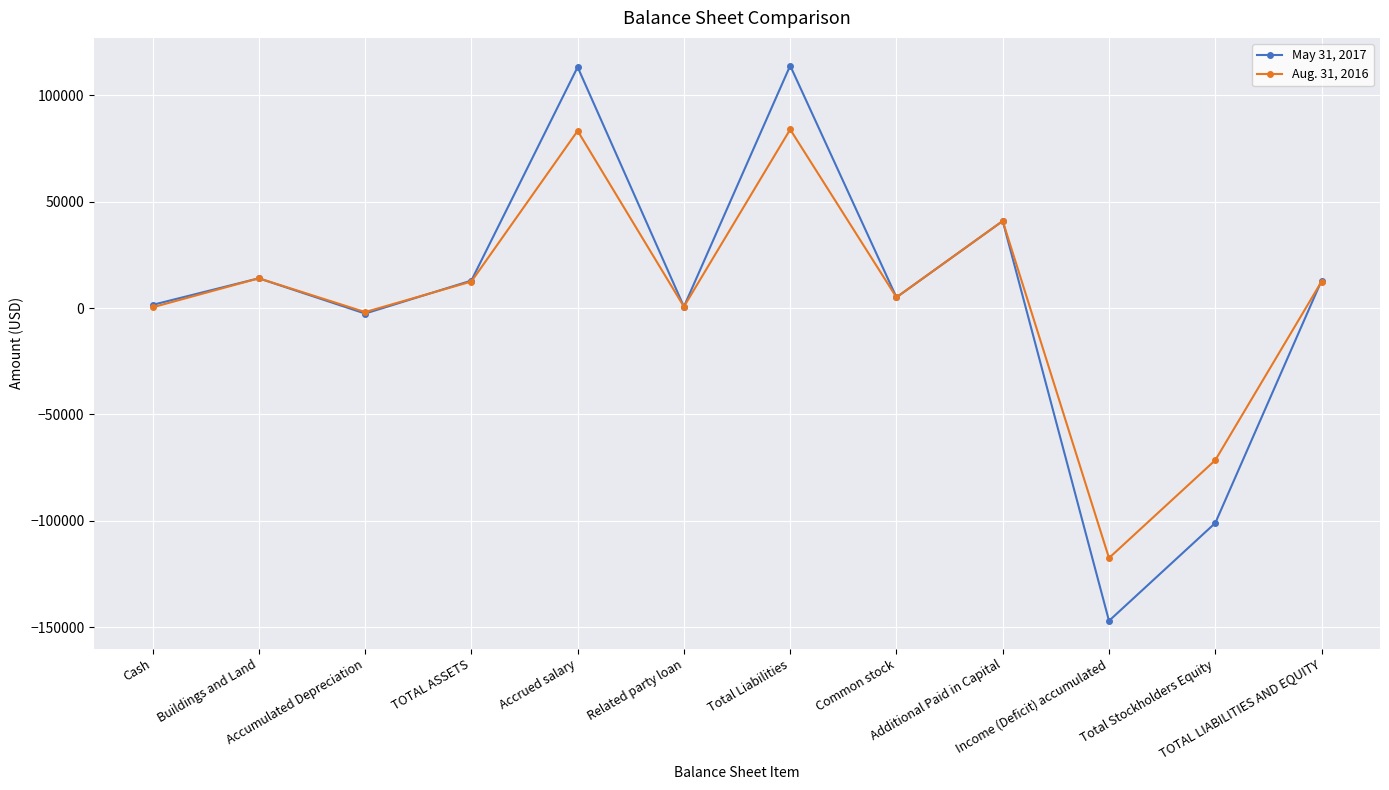

Is it true that May 31, 2017 equals -49638 at Total Stockholders Equity?

False